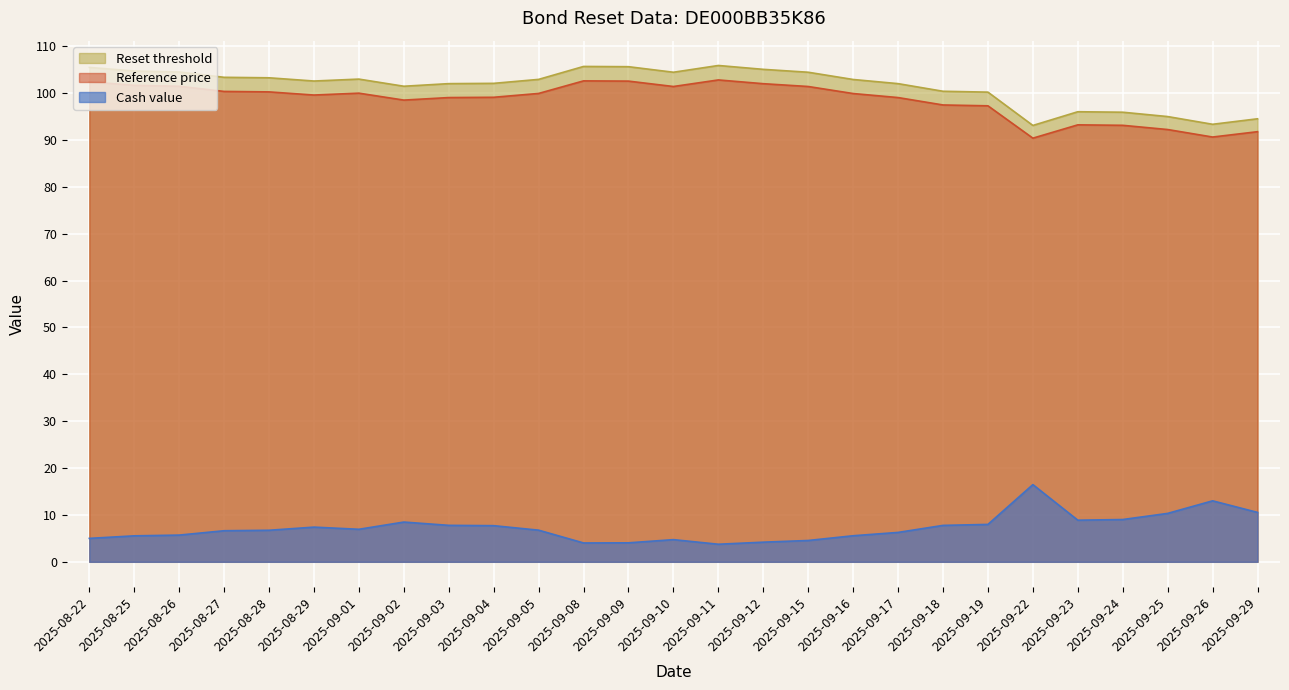

True or false: Cash value has more than 1 points higher than both neighbors.

True